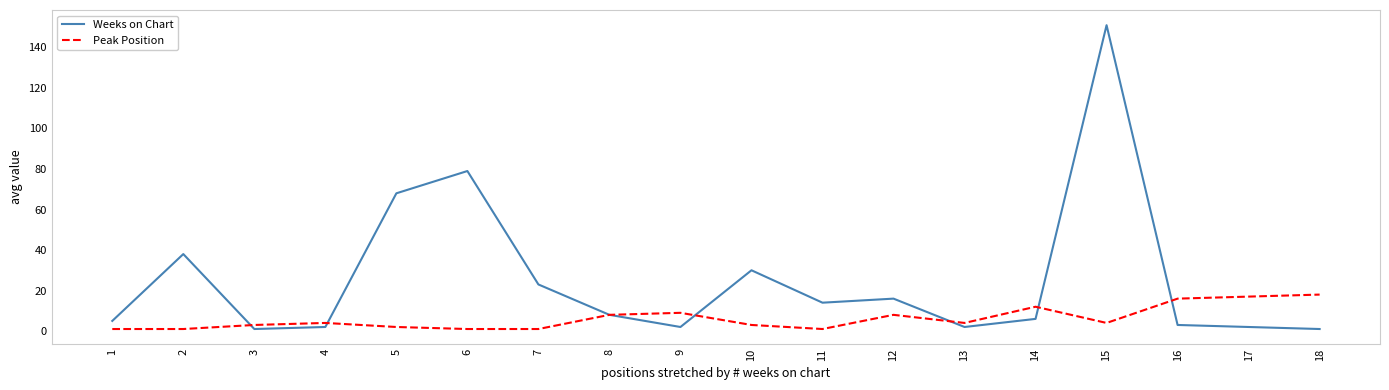

List the series in order of their overall mean, lowest first.

Peak Position, Weeks on Chart